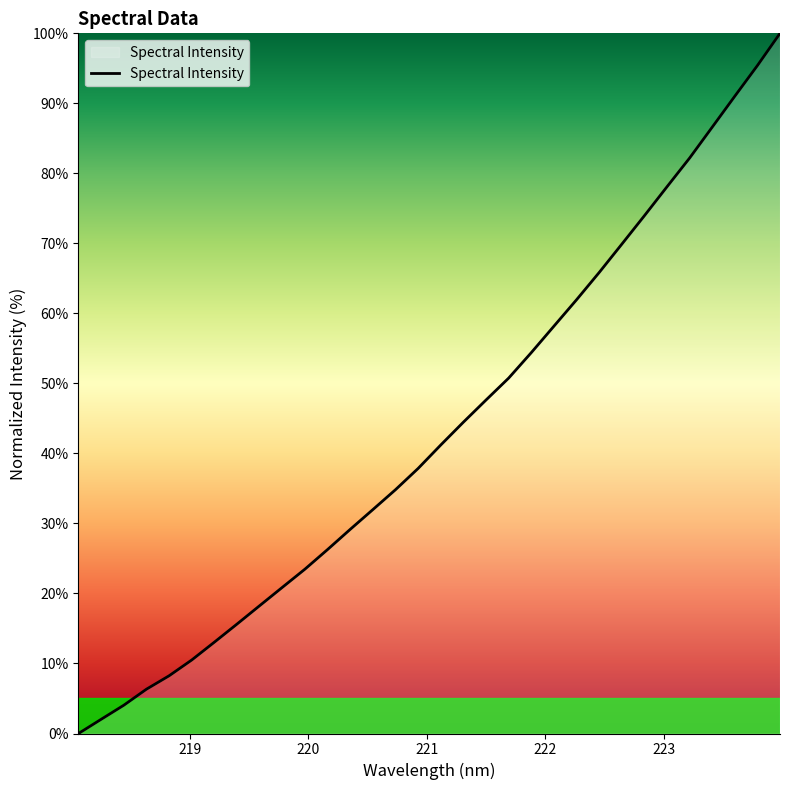

What is the difference between the maximum and minimum values?

100.0